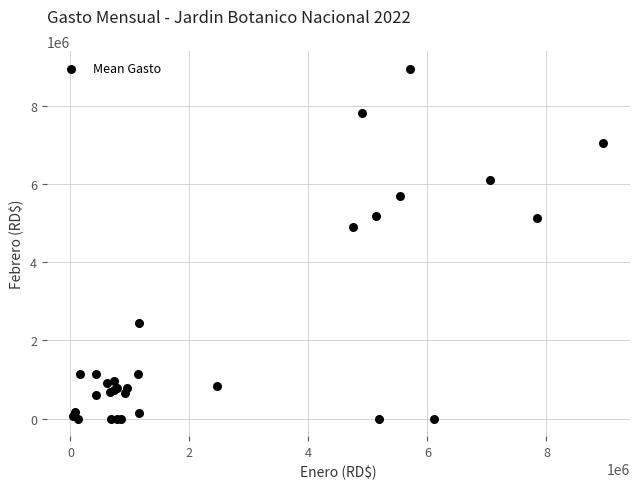

What Y value in the scatter plot is closest to 4479992?

4893772.6